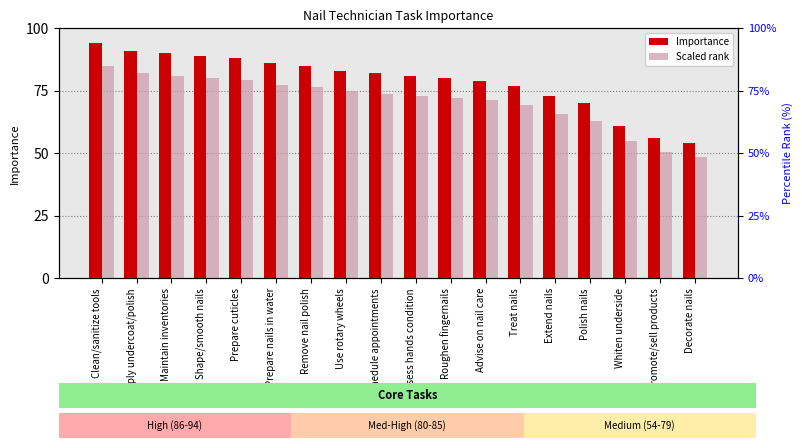

How many data points does each series have?

18